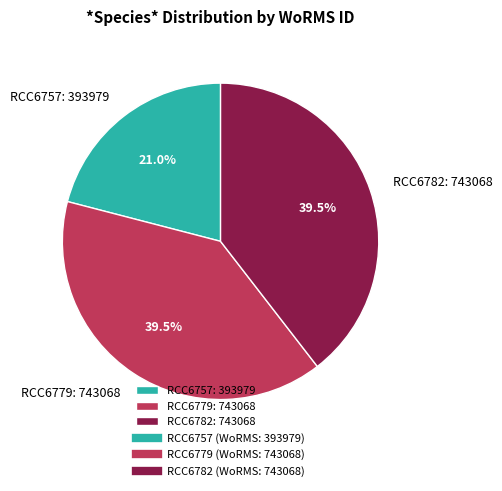

Is there any slice that represents more than half of the pie?

No